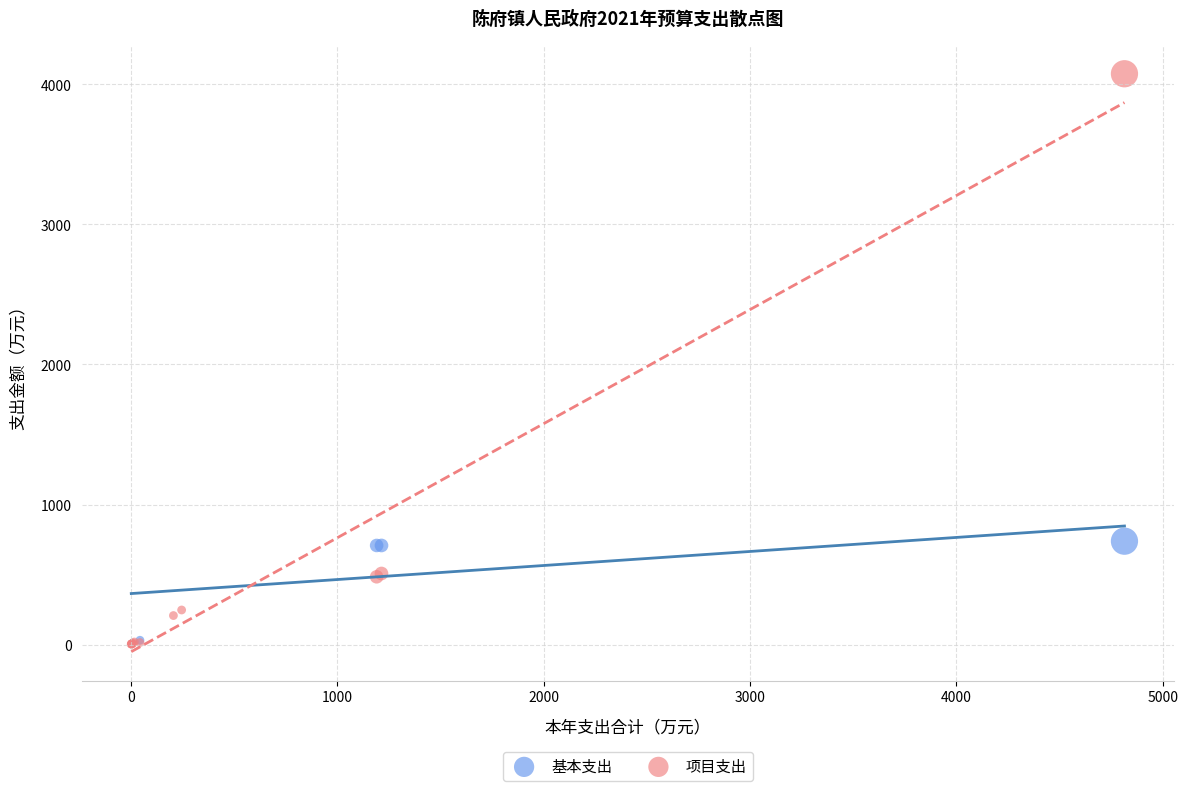

Which series has the largest Y range (max minus min)?

项目支出